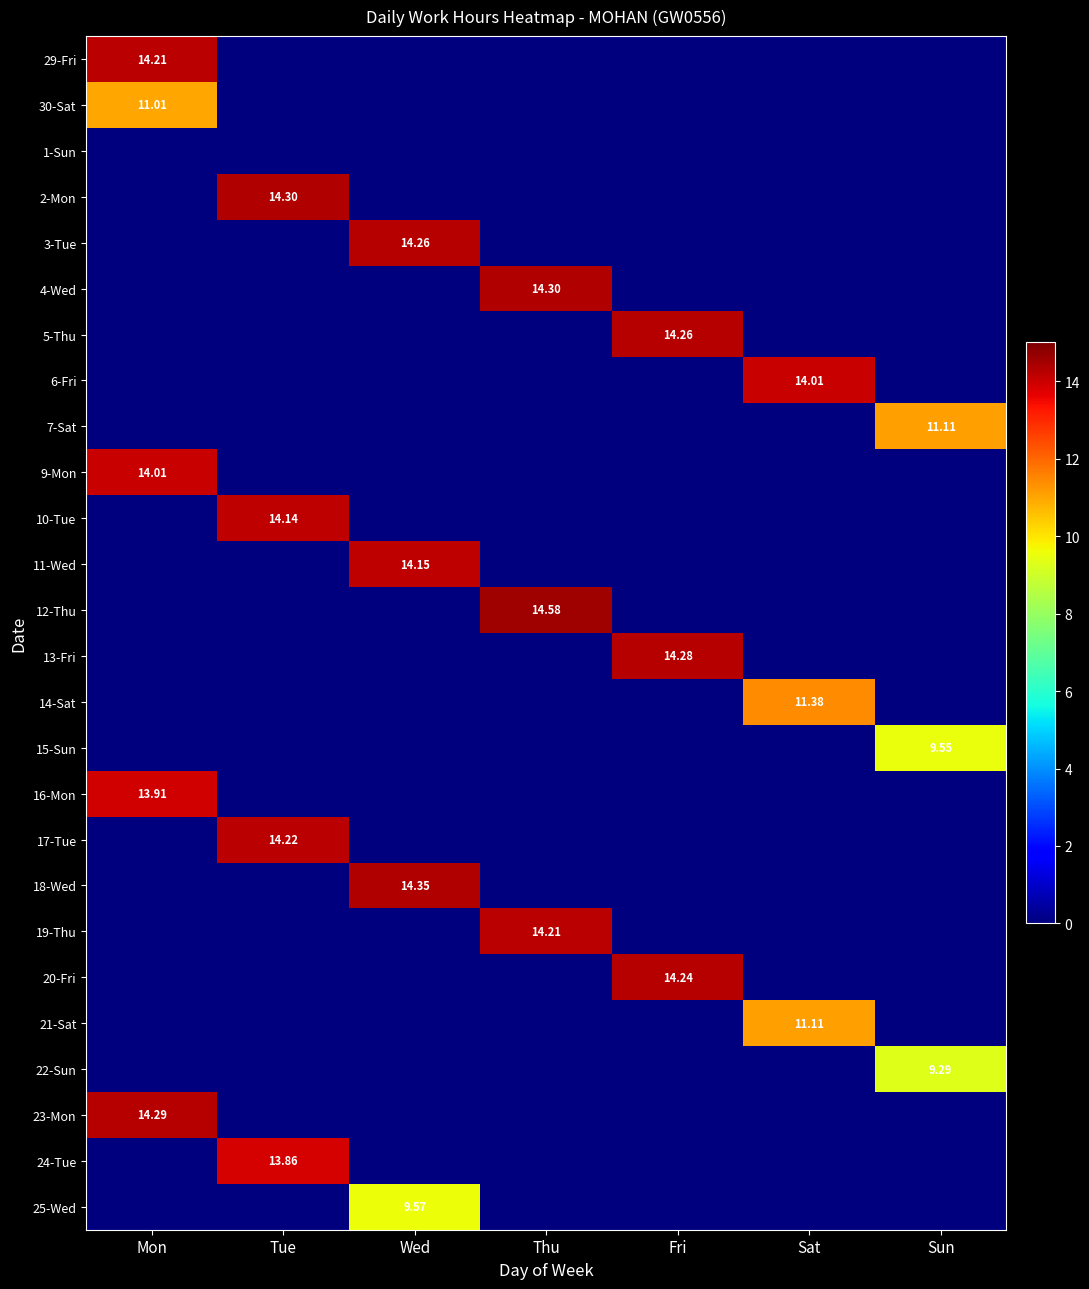

Between Thu and Sat, which is larger?

Thu